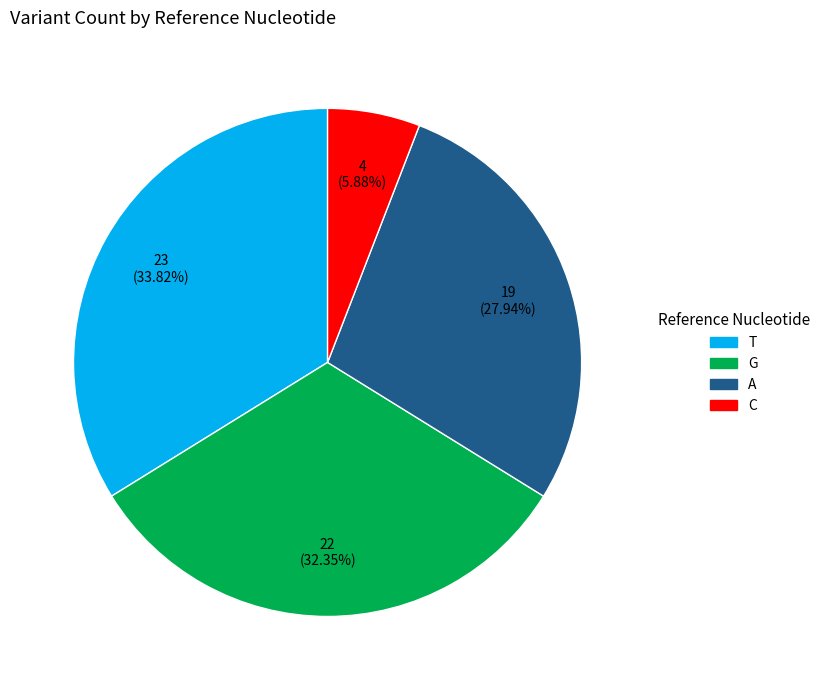

True or false: C accounts for 6% of the total.

True